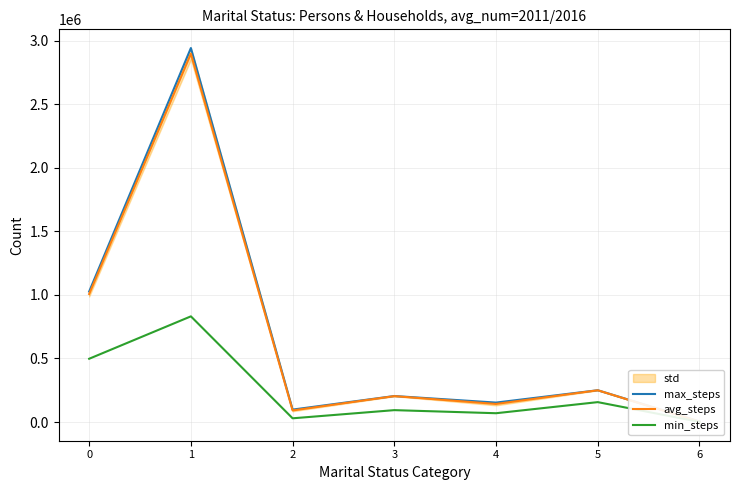

What is the total value across all series at 1?

6670123.5